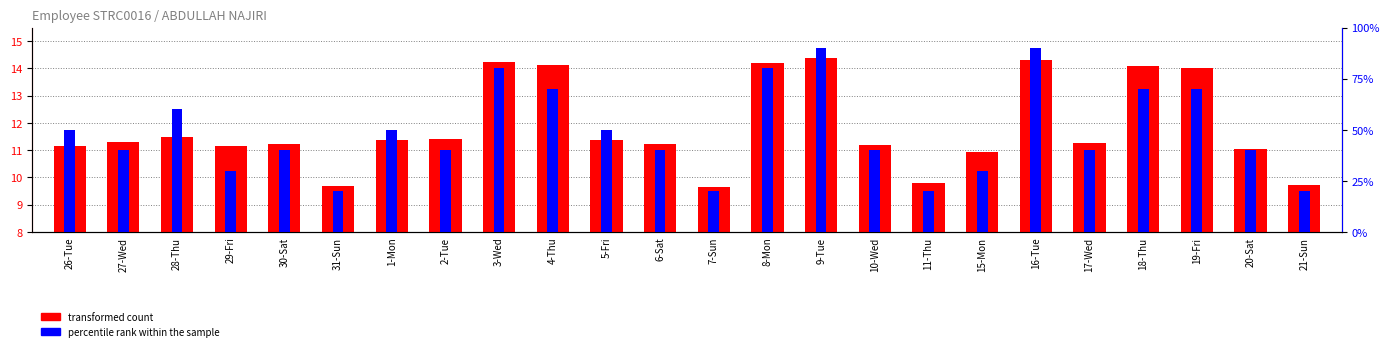

At which label does transformed count first exceed 11?

26-Tue